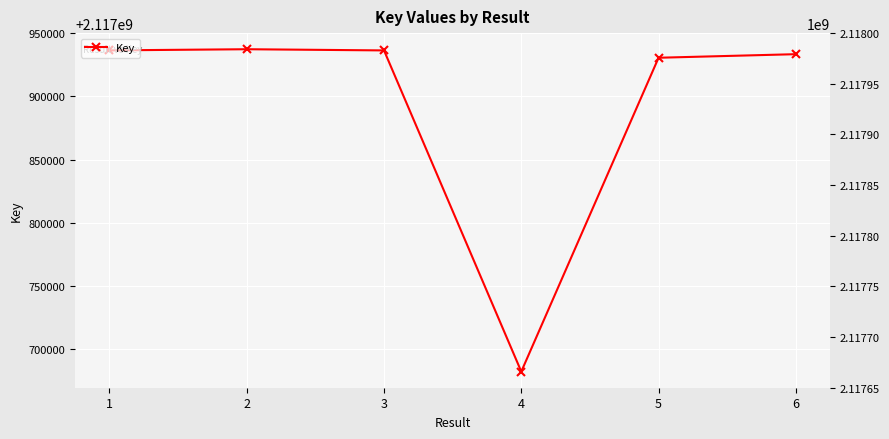

Between 5 and 1, which is larger?

1